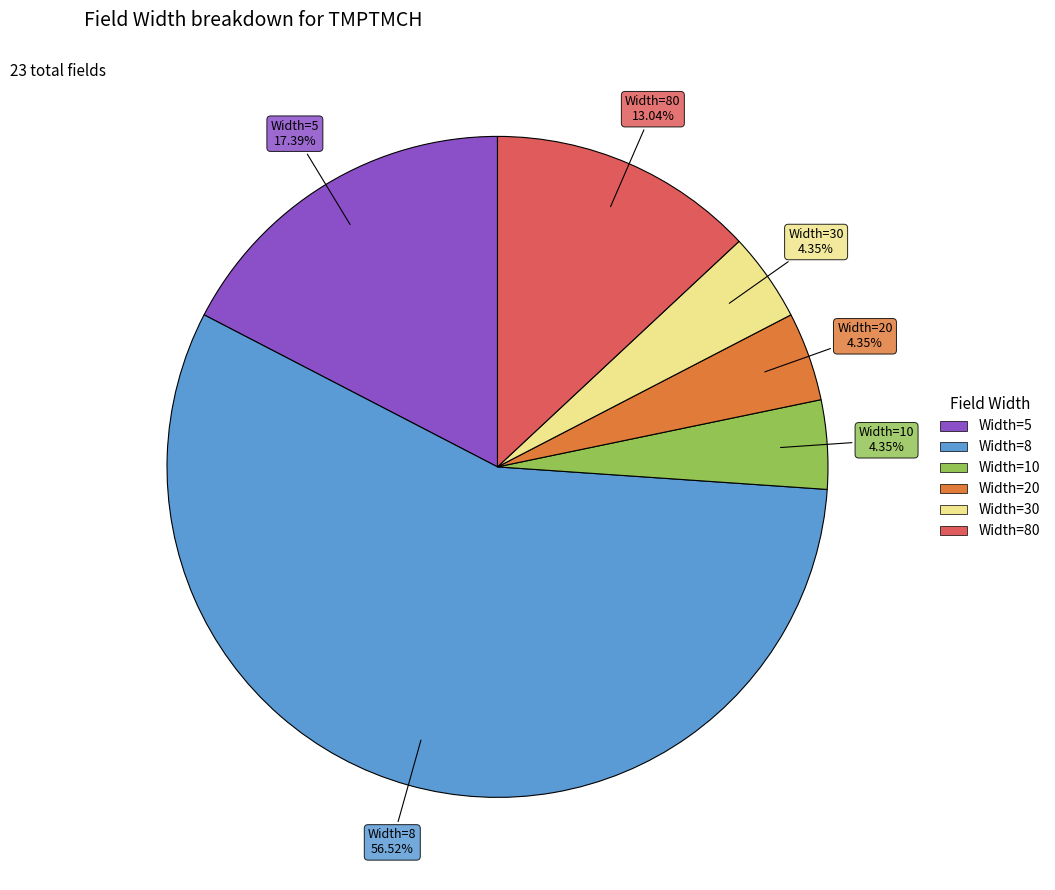

What is the ratio of the value at Width=5 to the value at Width=20?

4.0